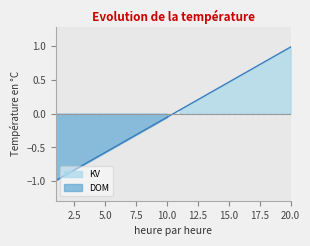

The value at 19 is 1.4. True or false?

False